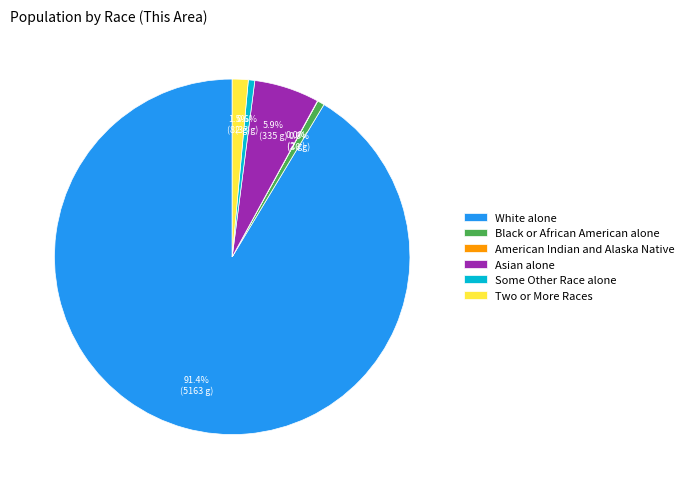

True or false: Asian alone accounts for 6% of the total.

True